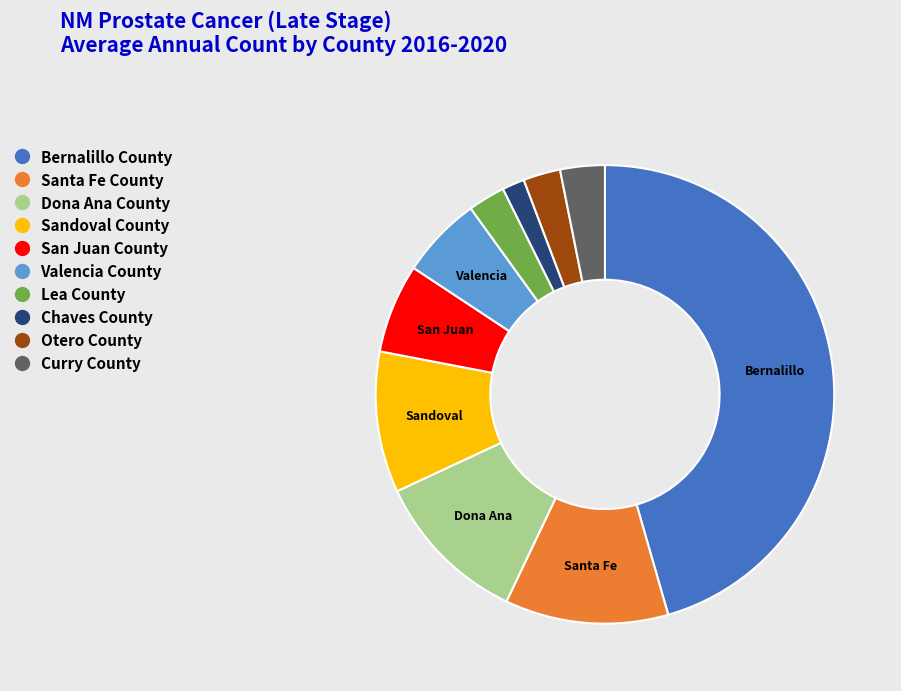

What is the smallest slice in the pie chart?

Chaves County